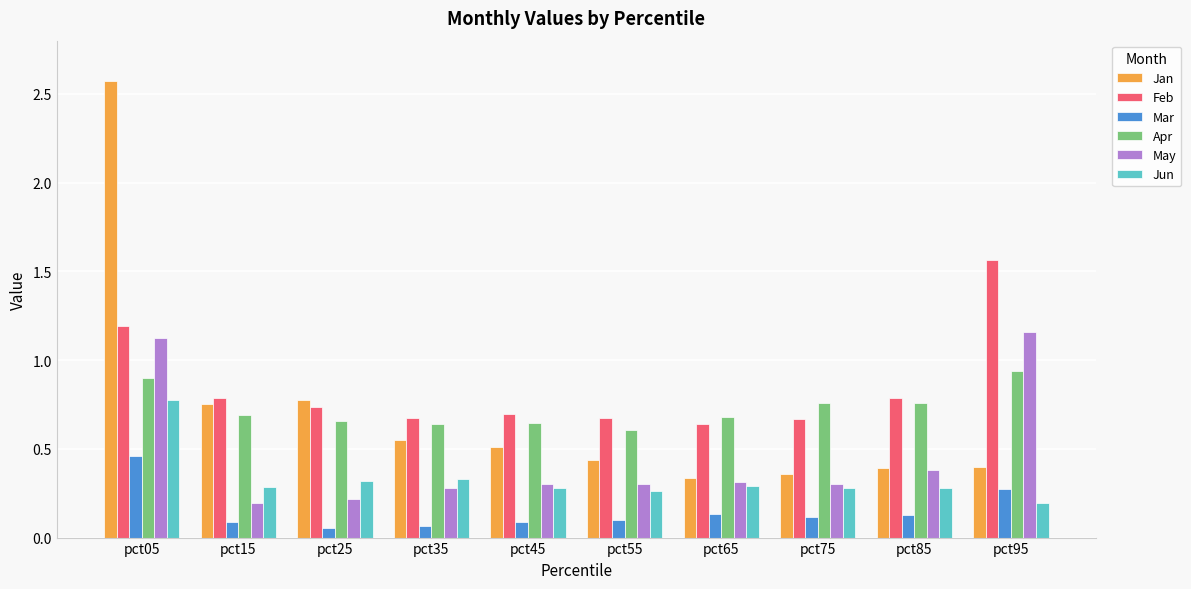

What is the sum of all Feb values?

8.4